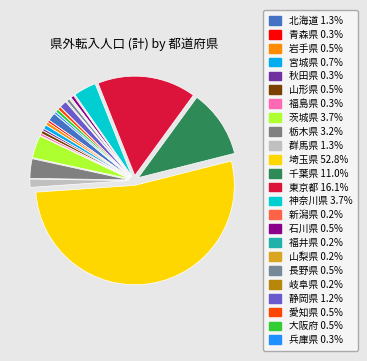

Combined, what portion of the pie is 山形県 and 青森県?

0.8%